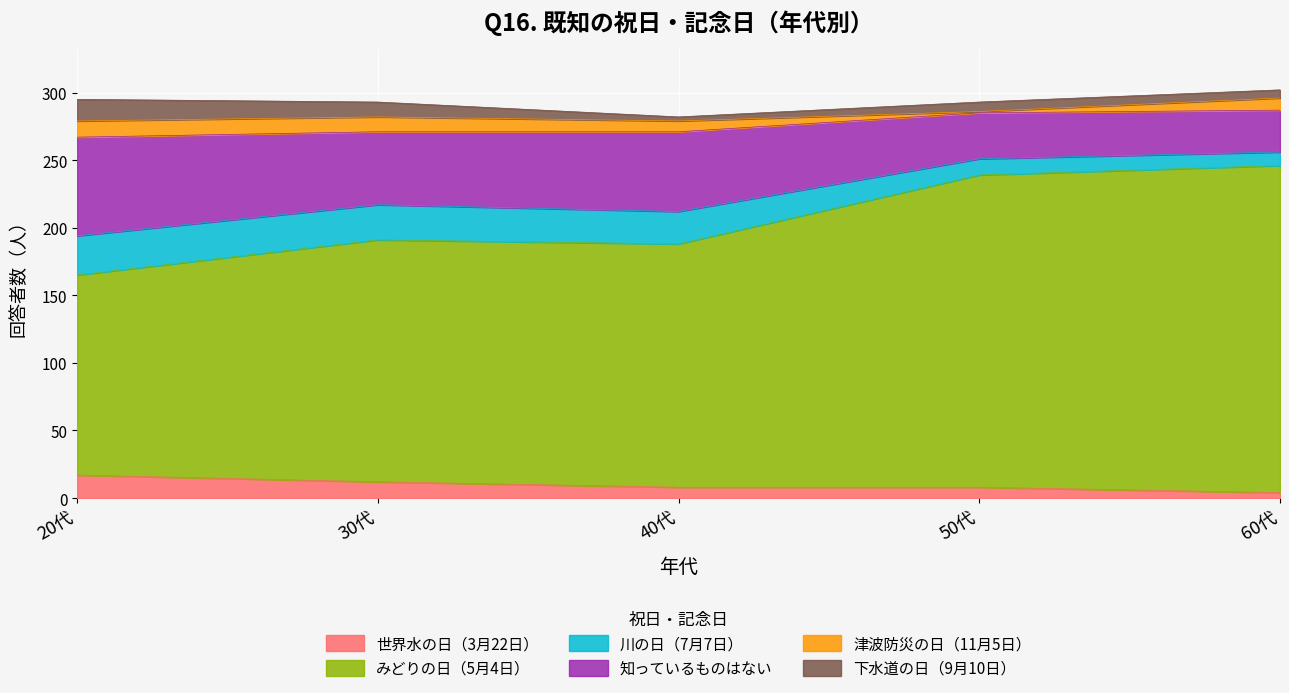

At which category is the sum across all series the highest?

60代